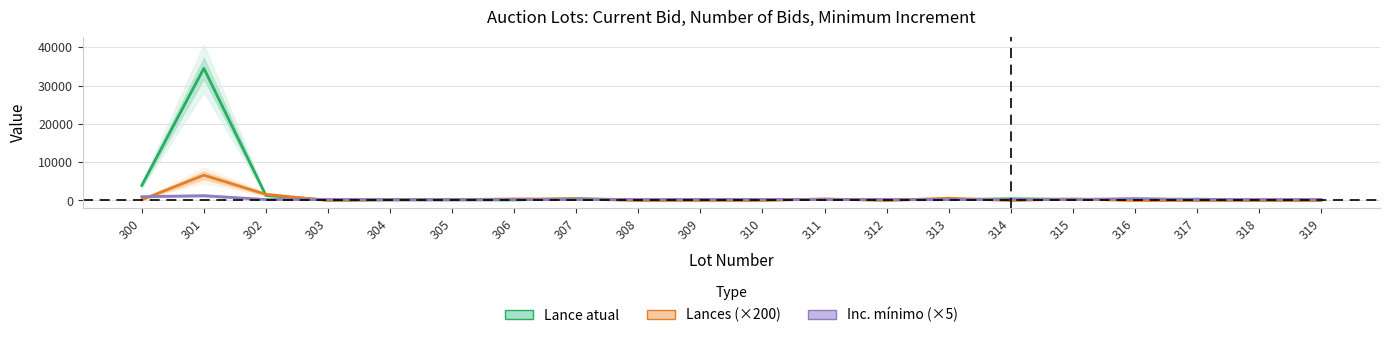

At which label does Lances (×200) first exceed 200?

301